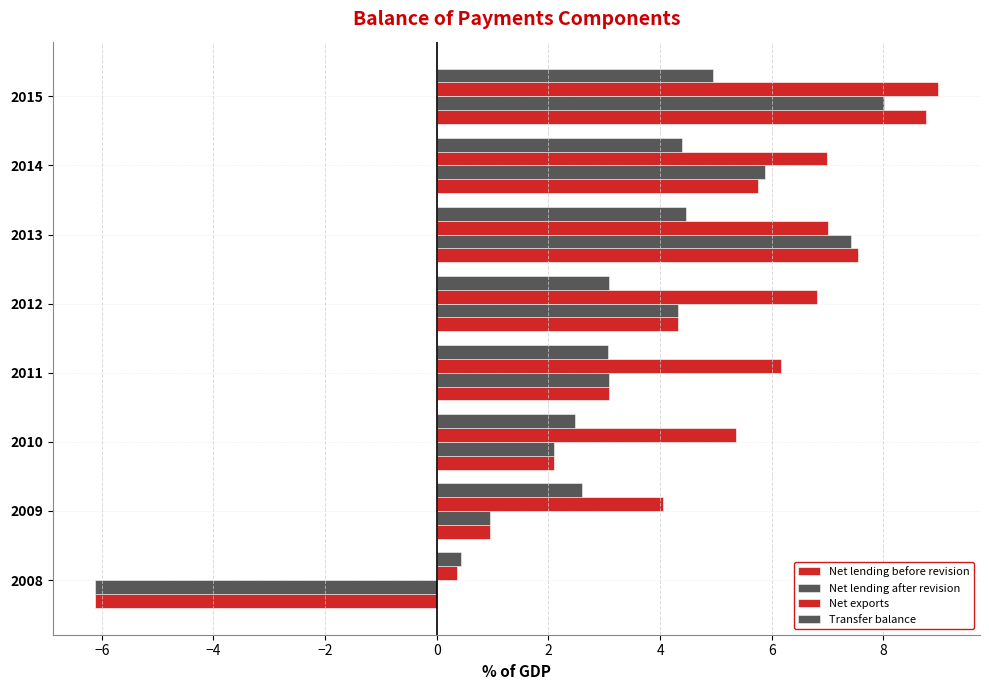

The Net lending before revision series shows -5.9 at 2008. True or false?

False